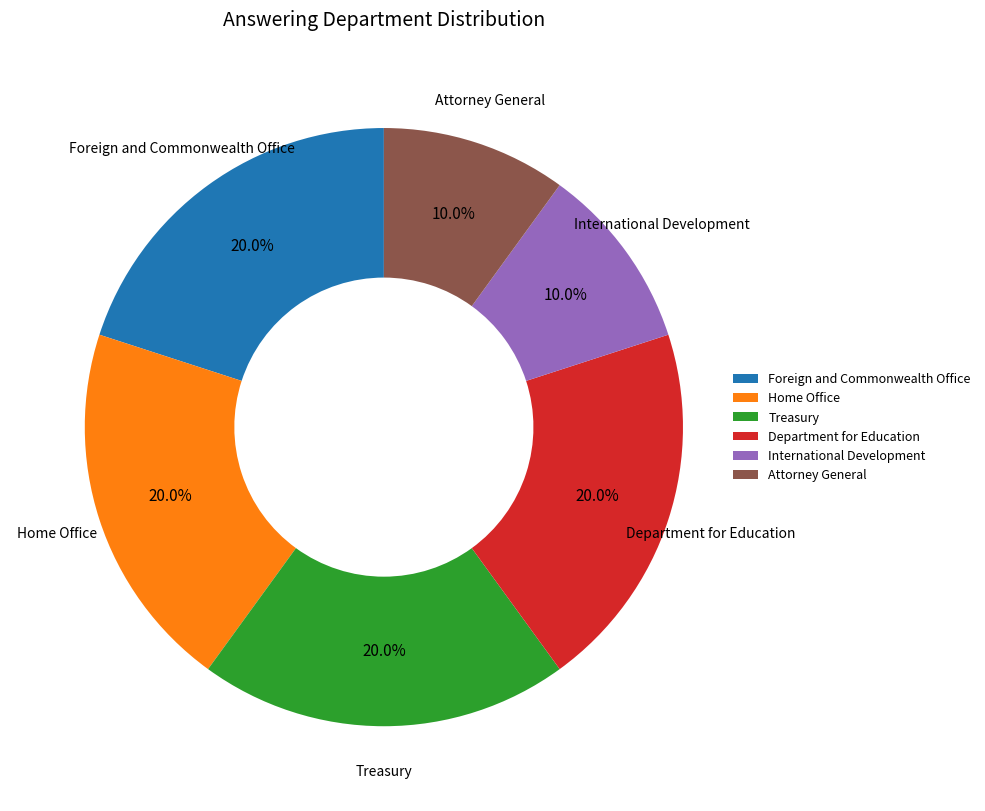

Between Home Office and International Development, which is larger?

Home Office